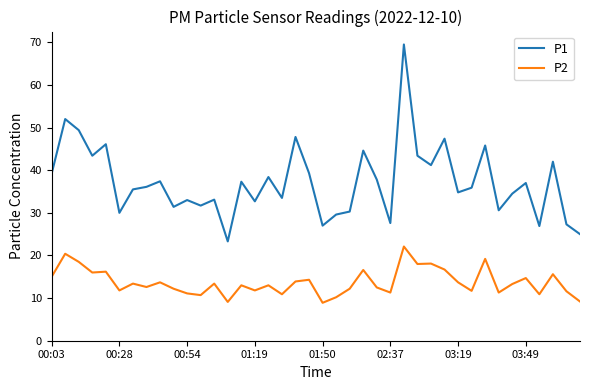

Which series has the largest total across all categories?

P1